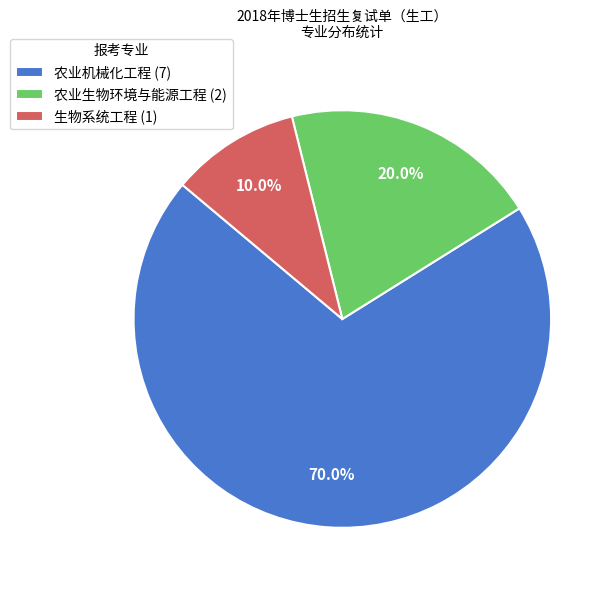

Between 农业机械化工程 (7) and 生物系统工程 (1), which is larger?

农业机械化工程 (7)